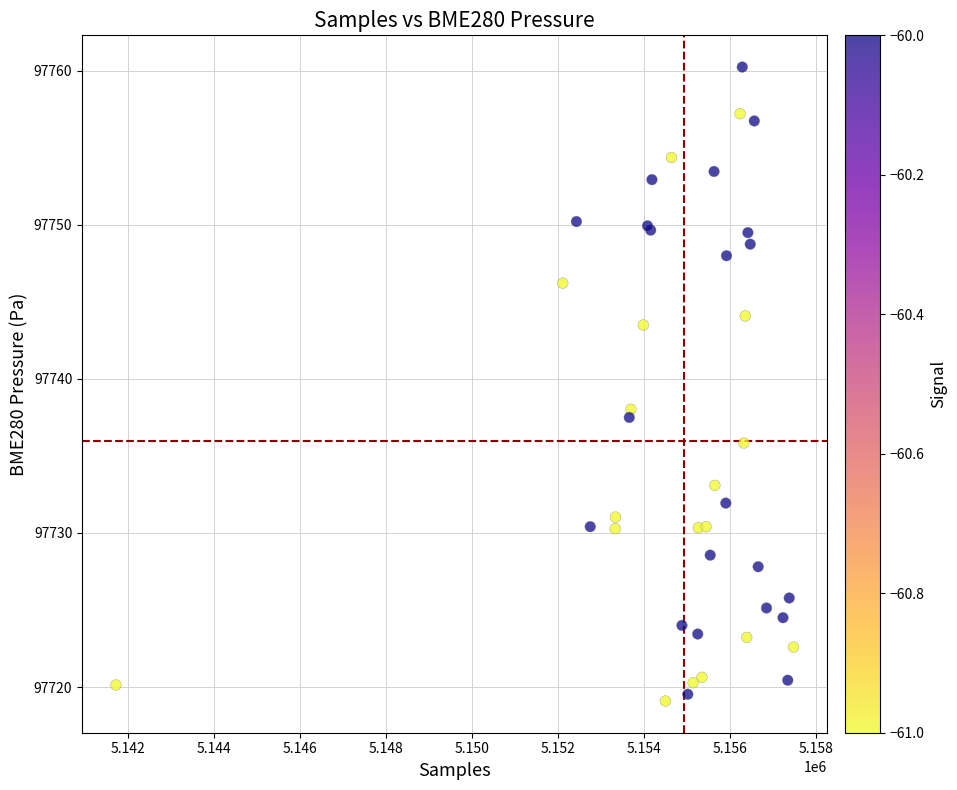

What Y value in the scatter plot is closest to 97739?

97738.0